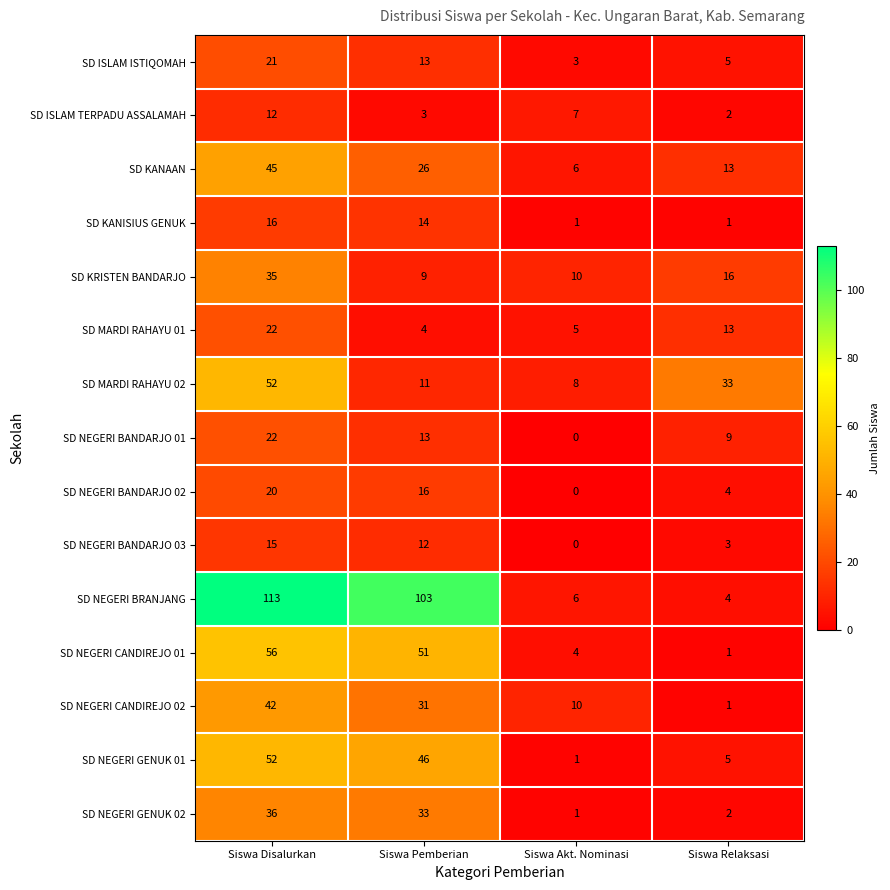

Count the SD NEGERI BANDARJO 03 values in the range 3 to 15.

3